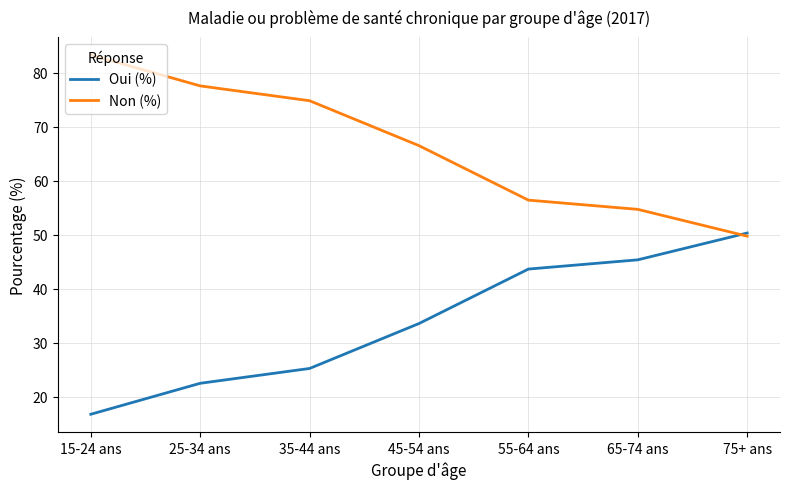

At which label is Non (%) closest to 66?

45-54 ans